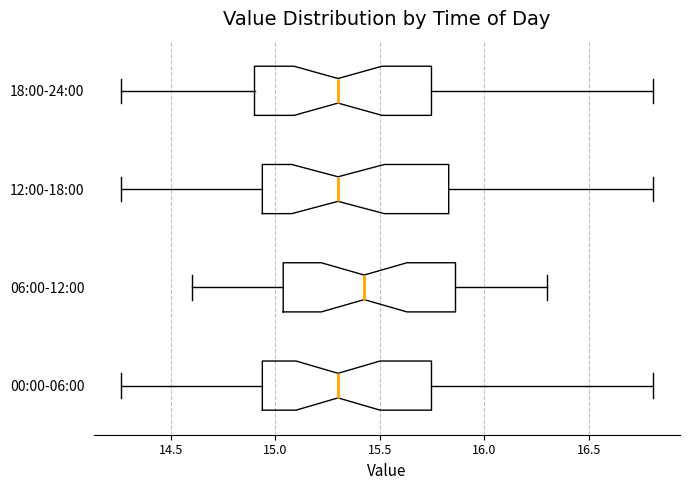

Where does the left whisker of the box for 18:00-24:00 end on the x-axis? The values are not printed on the chart, so give them approximately, as read against the axis.

14.25